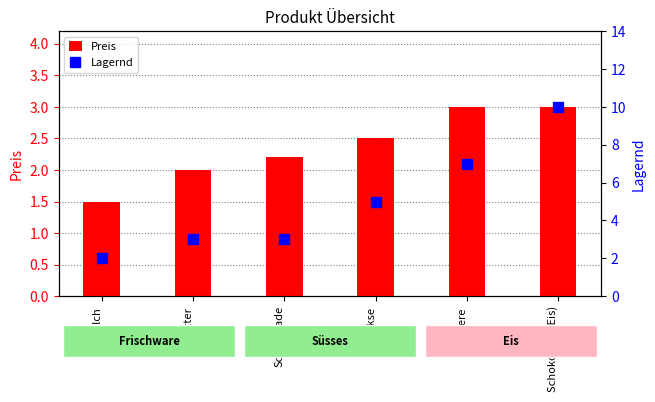

How many values in the Preis series exceed 2?

4